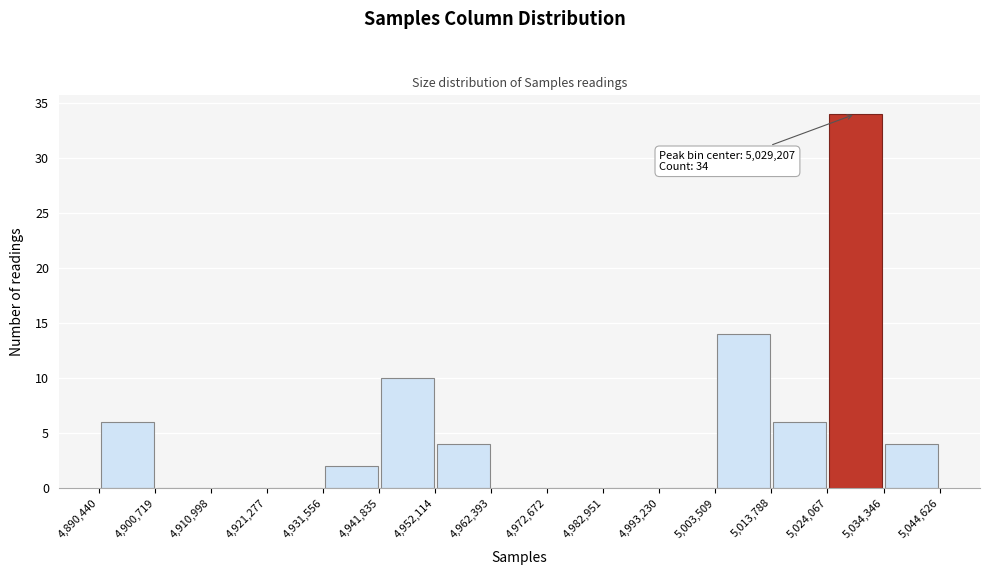

Which range on the x-axis has the tallest bar?

5,024,067 to 5,034,346